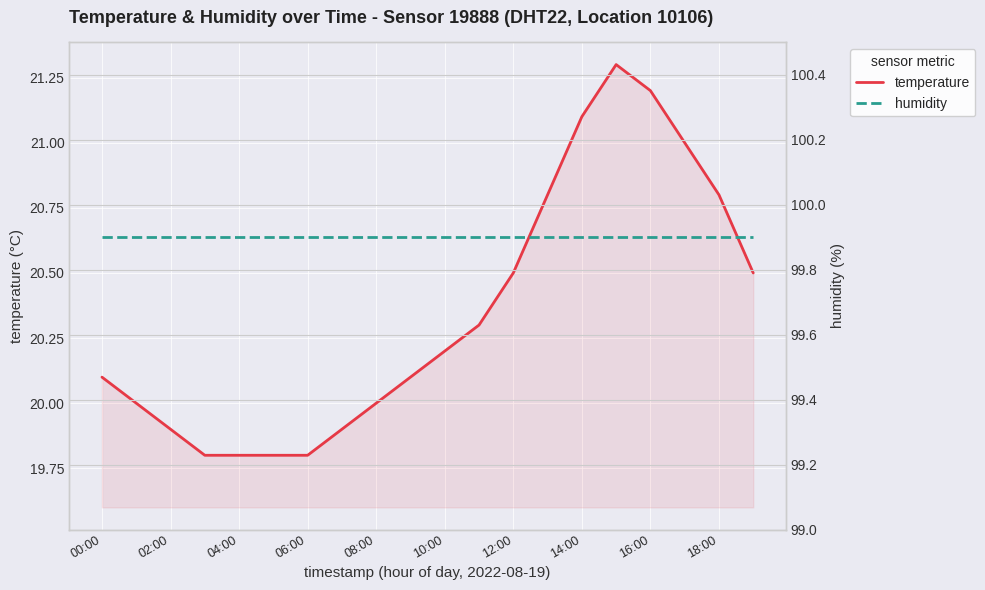

What is the maximum value shown in the chart?

99.9